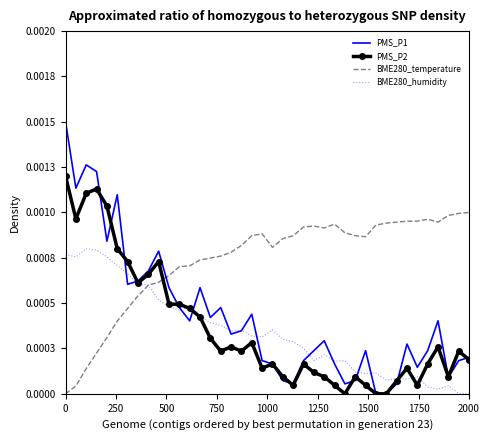

Which series has the largest total across all categories?

BME280_temperature